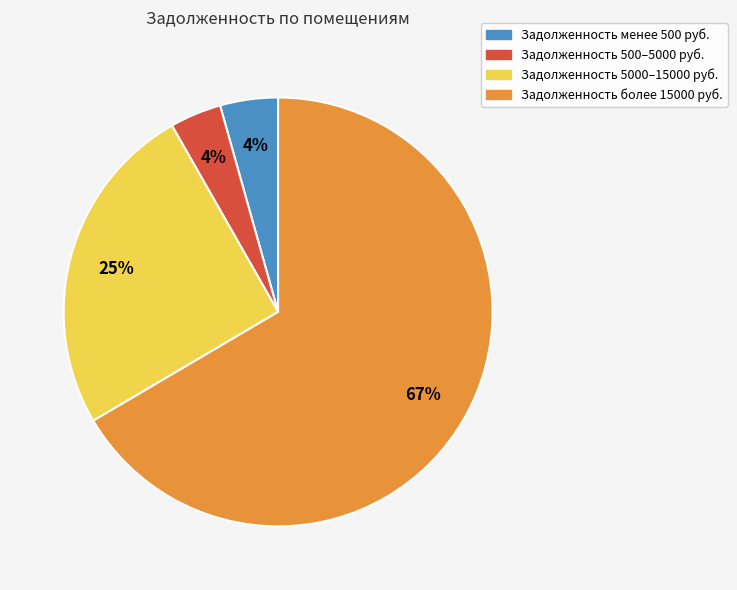

To the nearest percent, what is the difference between the largest and smallest slice percentages?

63%